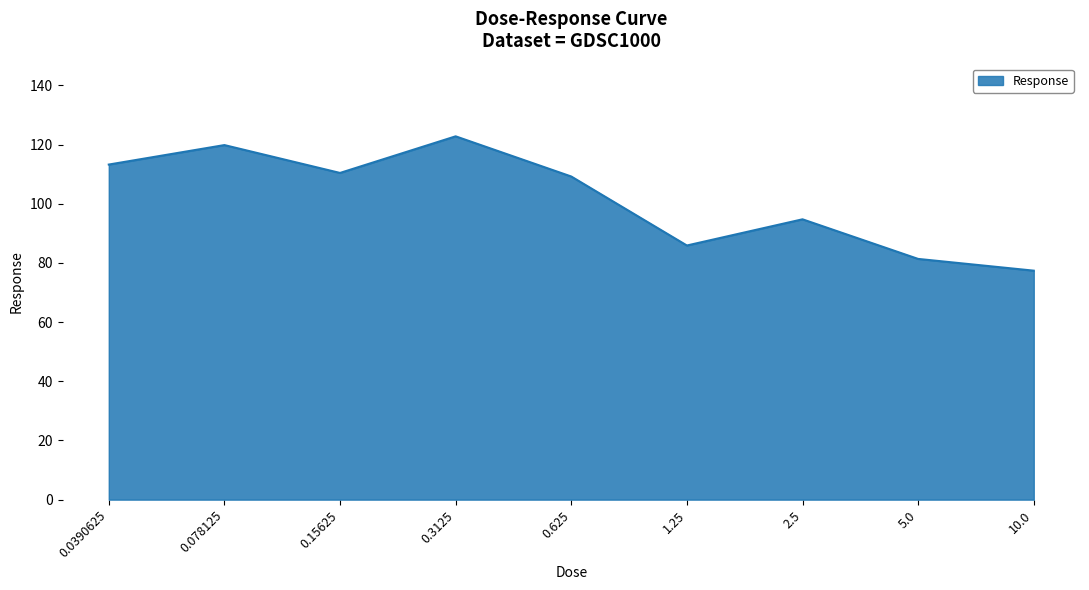

What position from the left is 1.25?

6